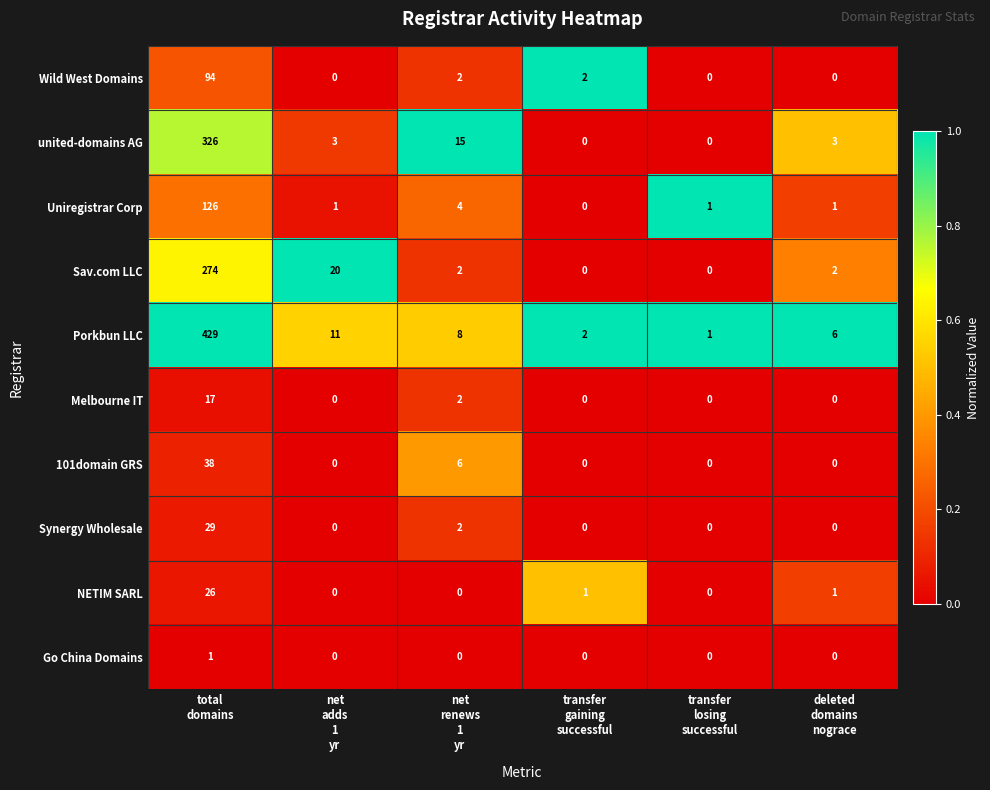

Rank the series by their maximum value, from highest to lowest.

Porkbun LLC, united-domains AG, Sav.com LLC, Uniregistrar Corp, Wild West Domains, 101domain GRS, Synergy Wholesale, NETIM SARL, Melbourne IT, Go China Domains